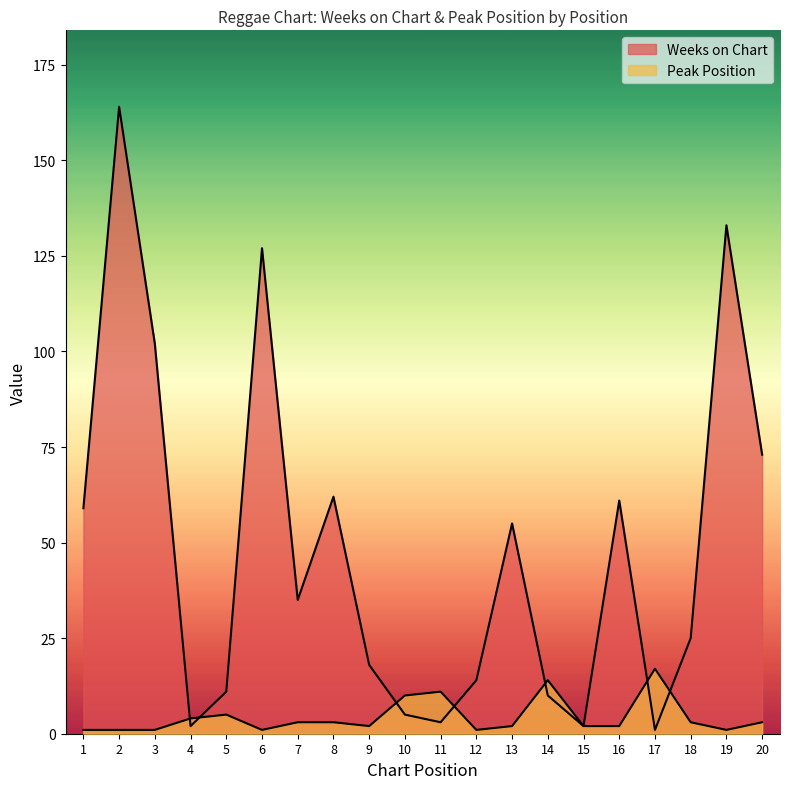

What is the value of the Peak Position point at the 12th from the left?

1